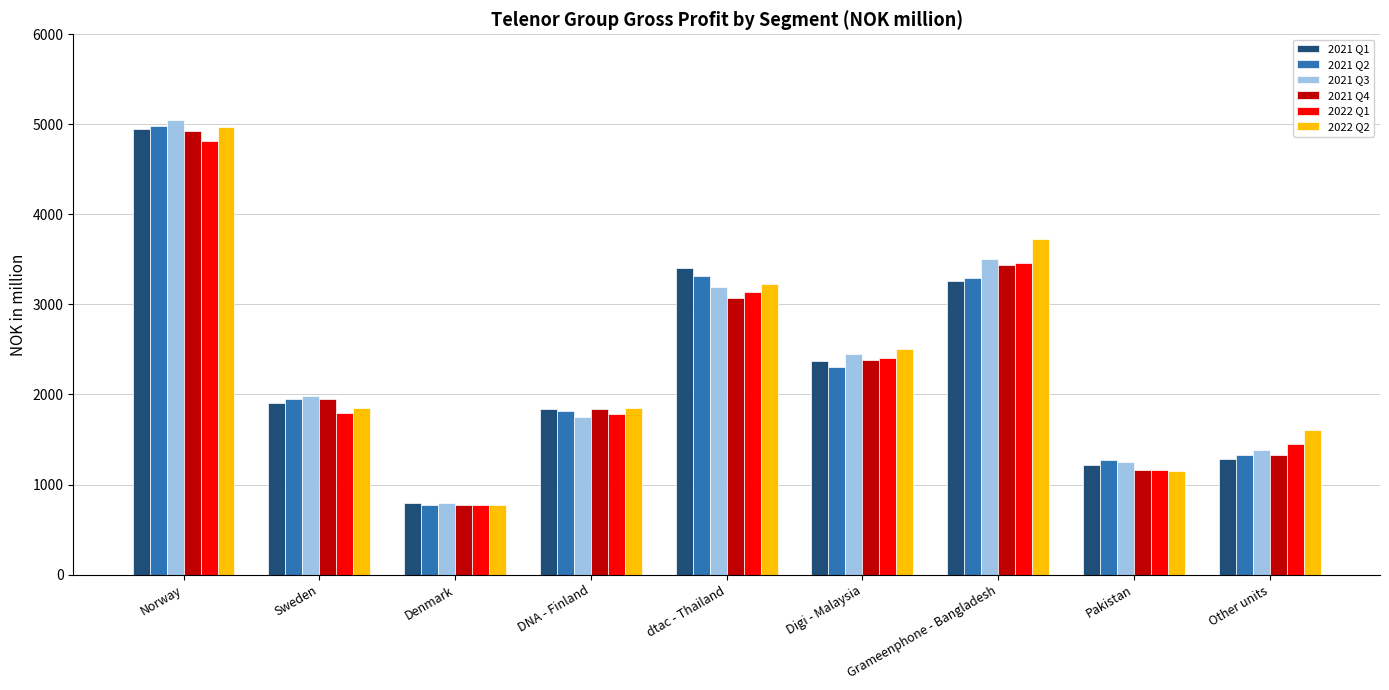

At which label does 2021 Q3 first exceed 1983?

Norway